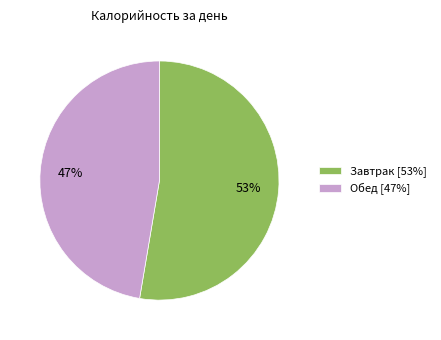

What is the largest slice in the pie chart?

Завтрак